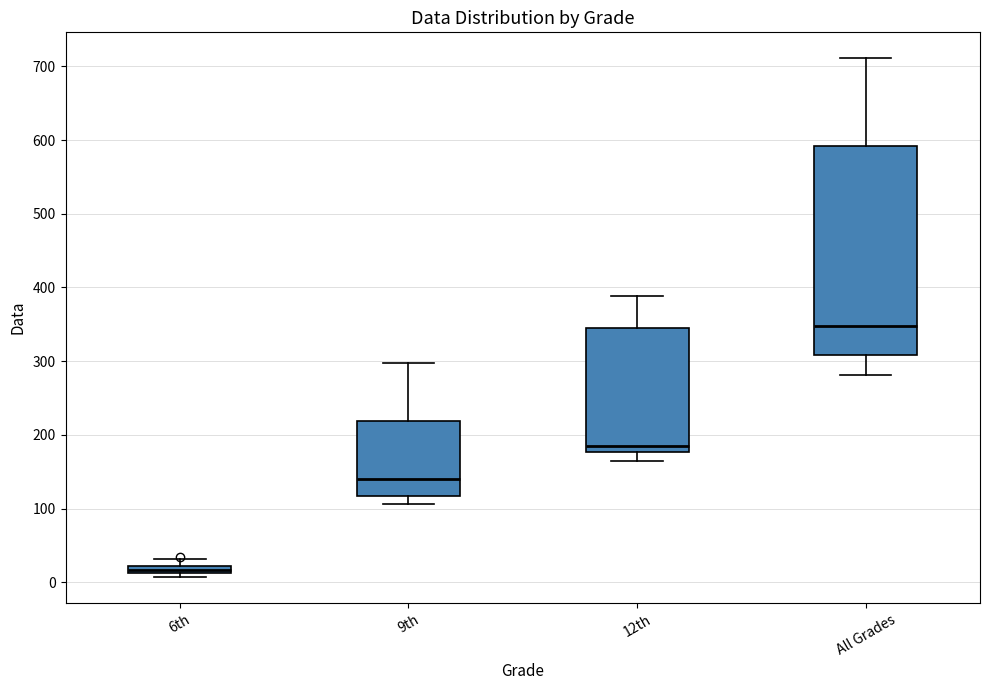

Where is the lower edge of the box for 12th on the y-axis? The values are not printed on the chart, so give them approximately, as read against the axis.

180